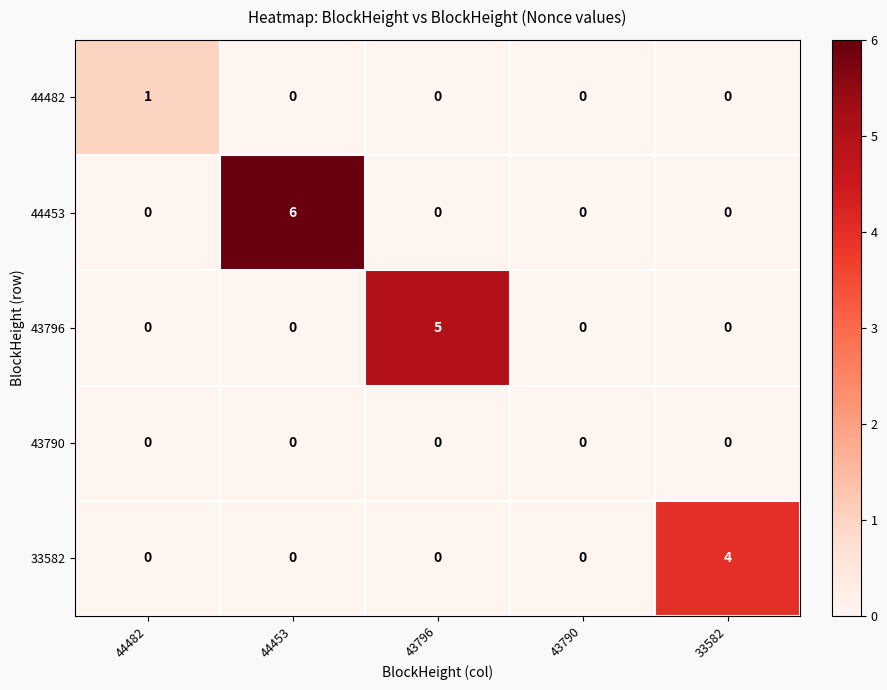

List the series in order of their peak value, lowest first.

43790, 44482, 33582, 43796, 44453